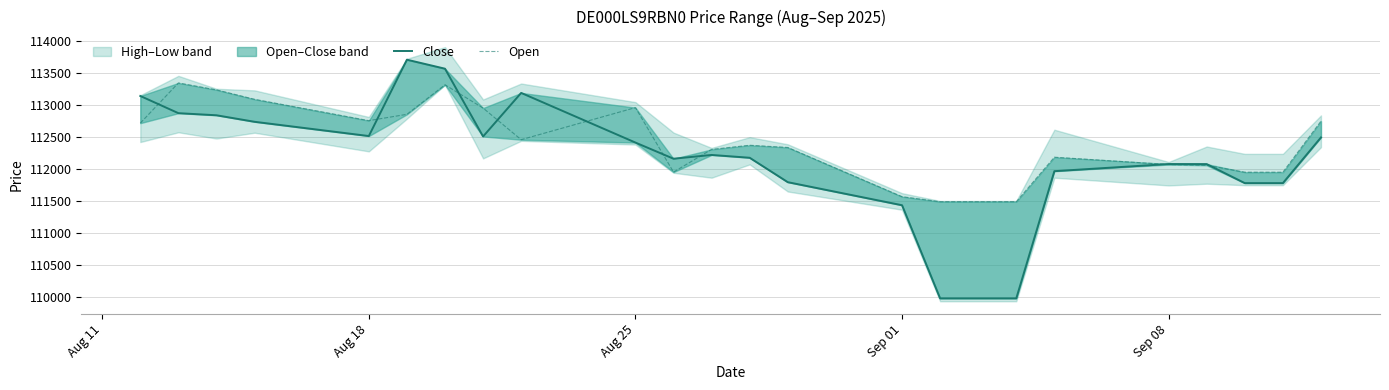

Which series has the largest total across all categories?

Open